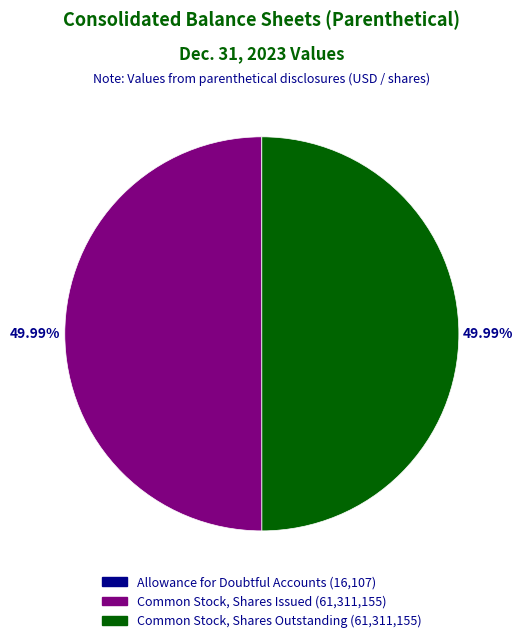

Is there any slice that represents more than half of the pie?

No